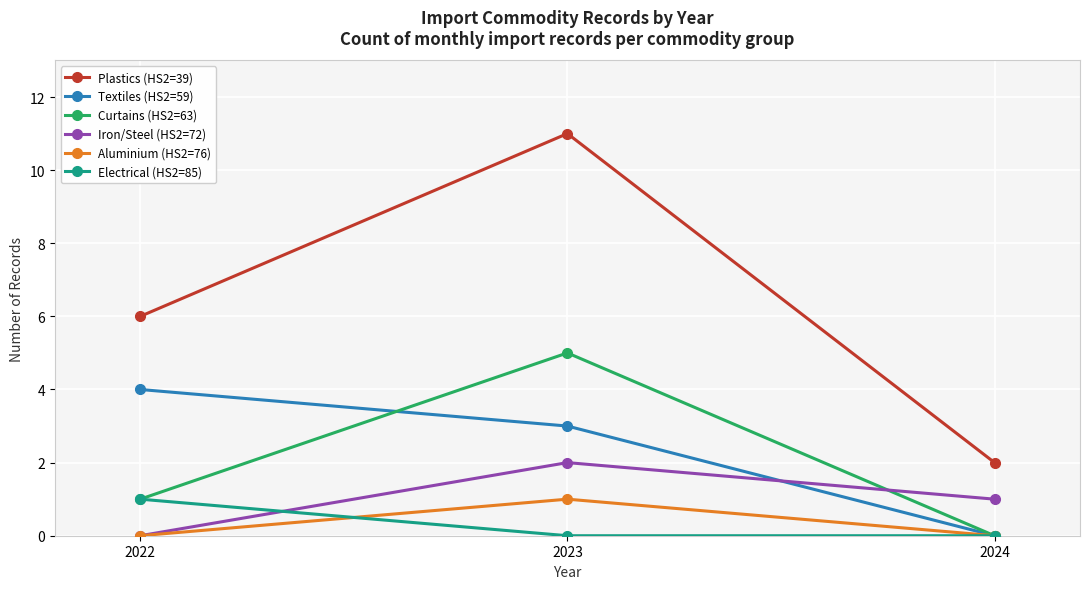

What value does the Textiles (HS2=59) series have at 2022?

4